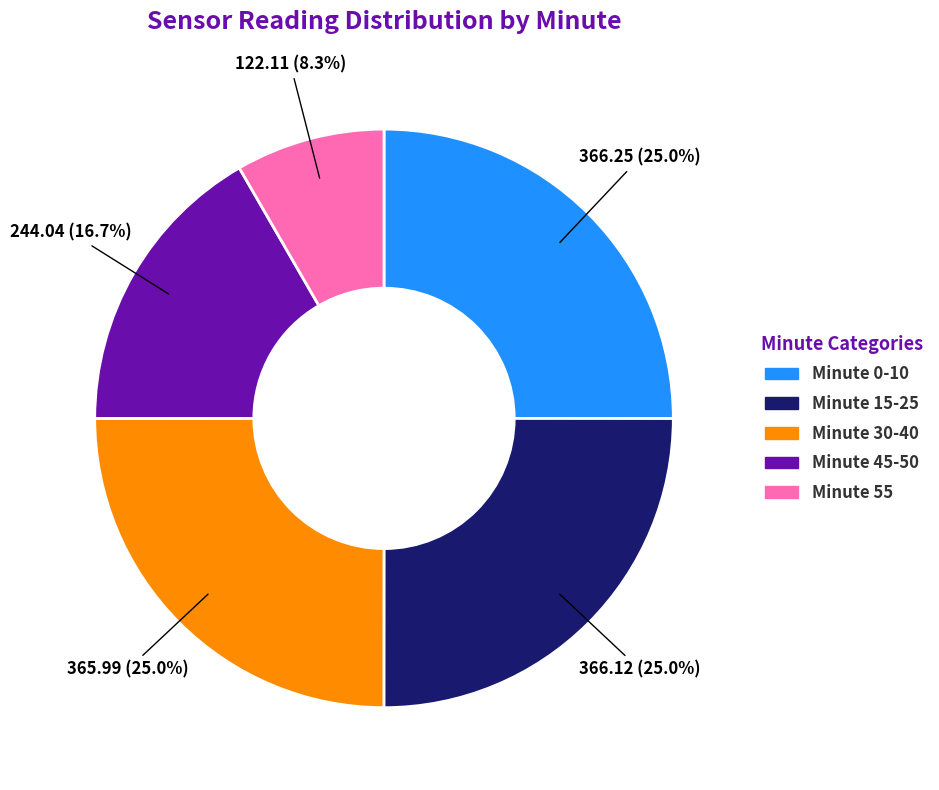

Does any single category account for the majority?

No